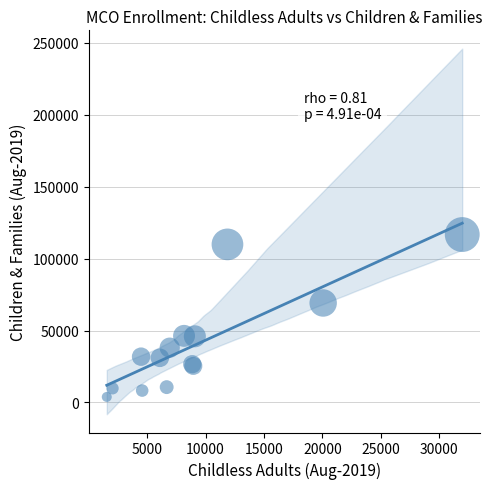

What Y value in the scatter plot is closest to 60252?

69121